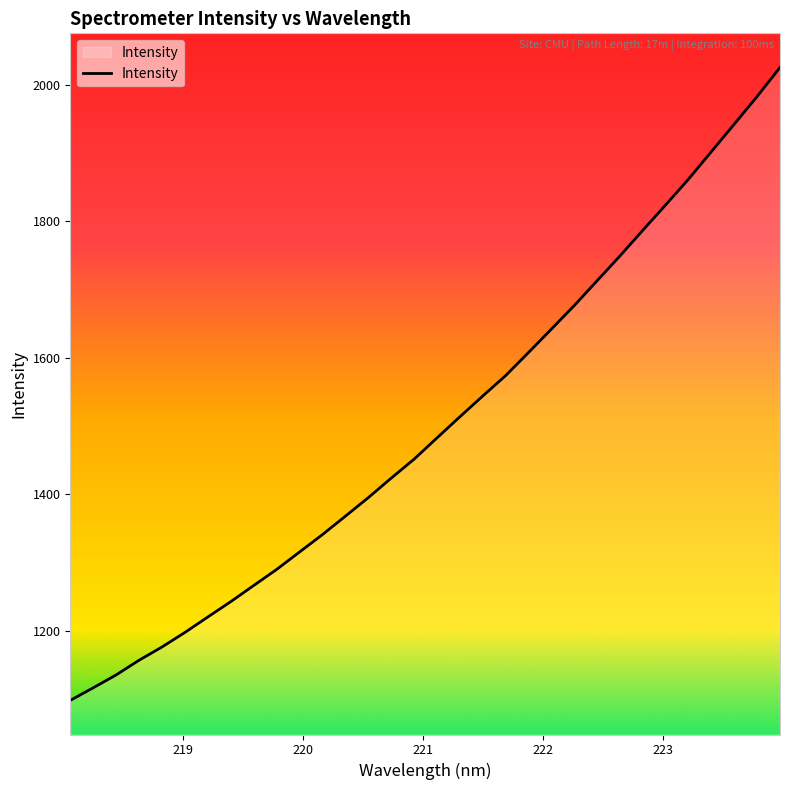

What is the difference between the maximum and minimum values?

927.9